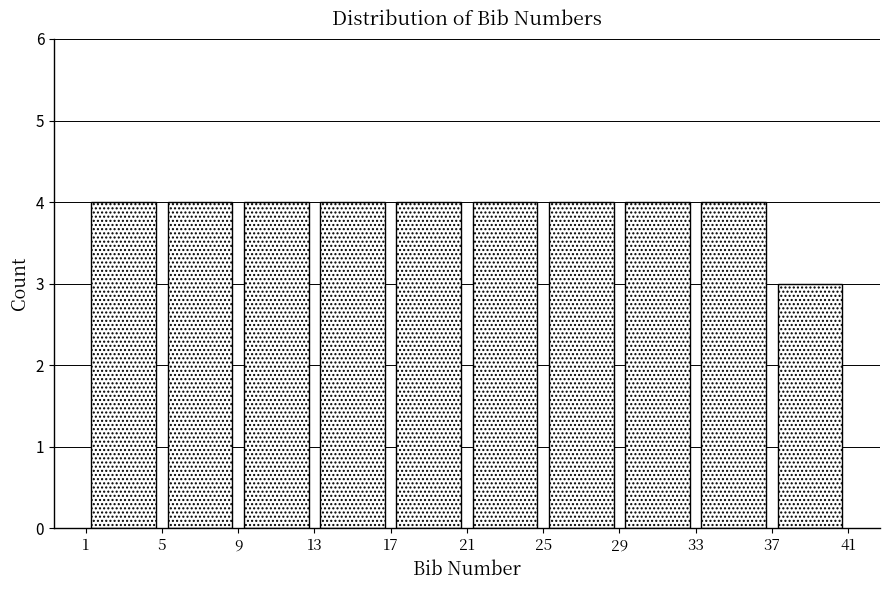

Reading left to right, transcribe this chart: for each bar, give the range it covers on the x-axis and its height. The values are not printed on the chart, so give them approximately, as read against the axis.

1 to 5: 4
5 to 9: 4
9 to 13: 4
13 to 17: 4
17 to 21: 4
21 to 25: 4
25 to 29: 4
29 to 33: 4
33 to 37: 4
37 to 41: 3